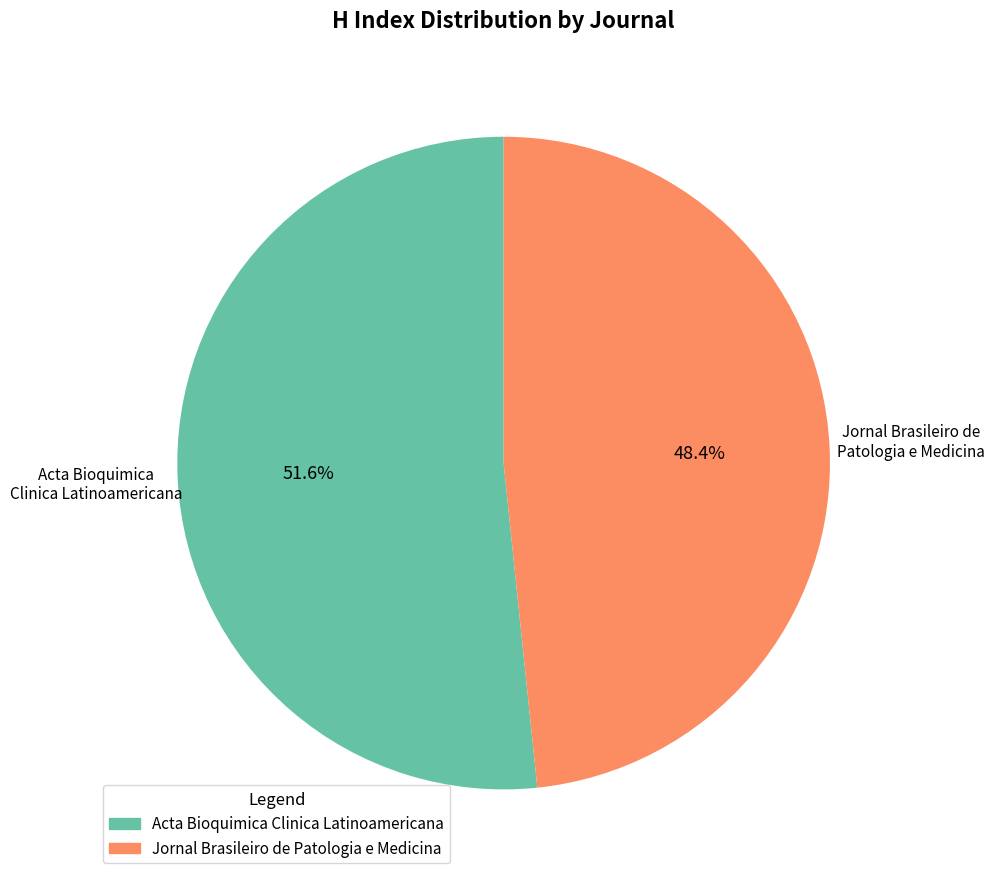

Which has a higher value, Jornal Brasileiro de Patologia e Medicina or Acta Bioquimica Clinica Latinoamericana?

Acta Bioquimica Clinica Latinoamericana